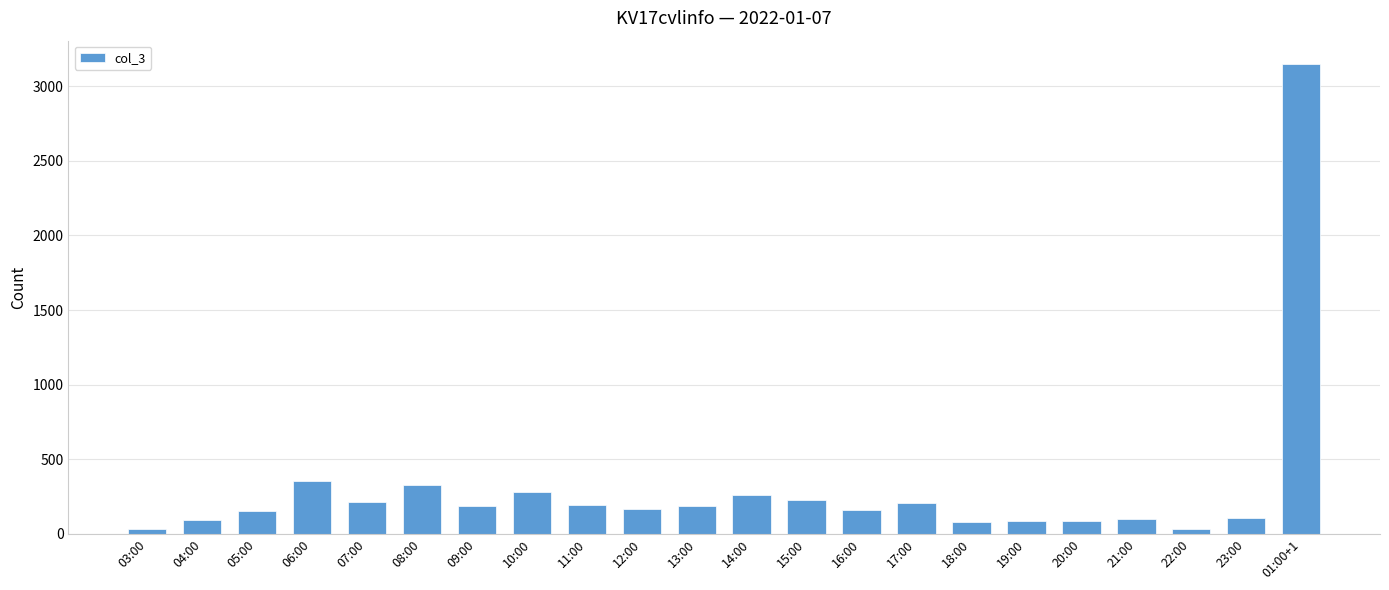

At which category does the chart reach its peak across all series?

01:00+1